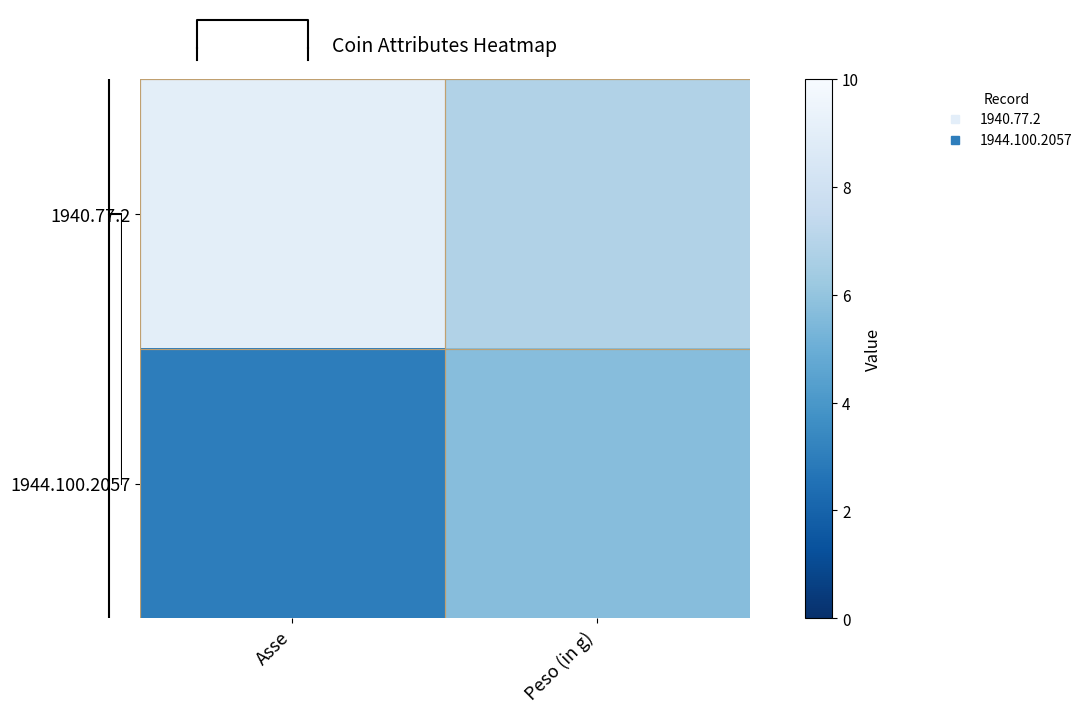

Count the 1940.77.2 values in the range 6 to 9.

2